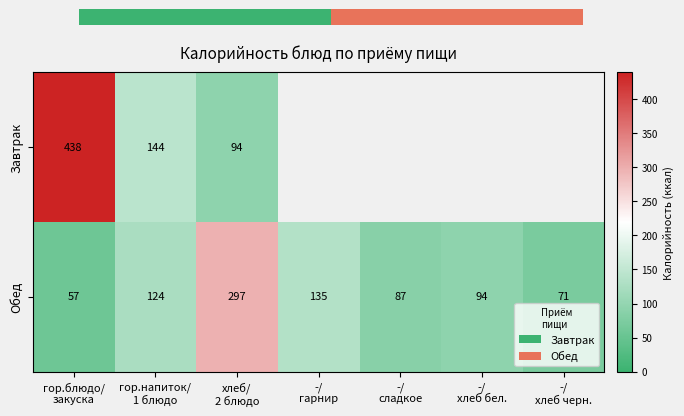

Where does the Обед series first go above 94?

гор.напиток/
1 блюдо